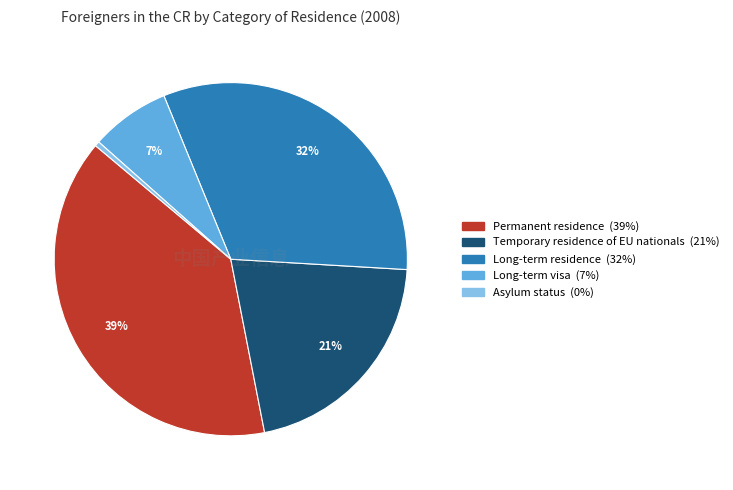

What is the largest slice in the pie chart?

Permanent residence